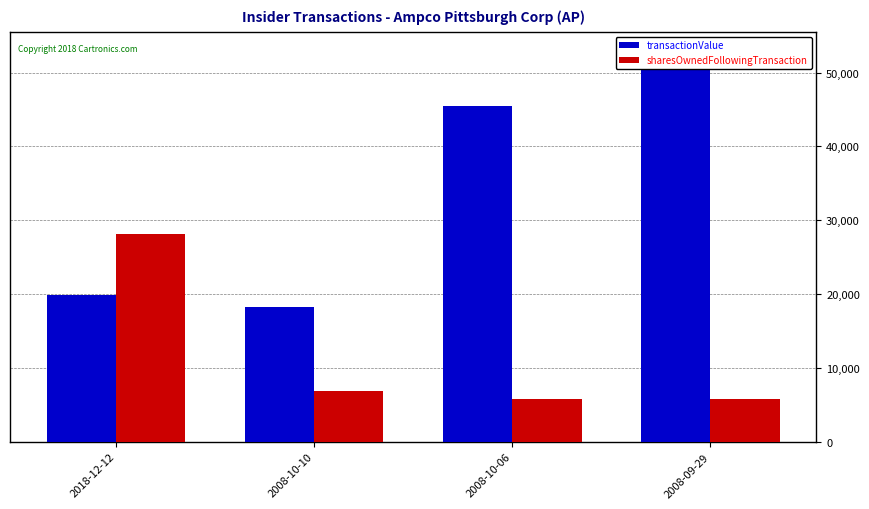

List the series in order of their peak value, highest first.

transactionValue, sharesOwnedFollowingTransaction